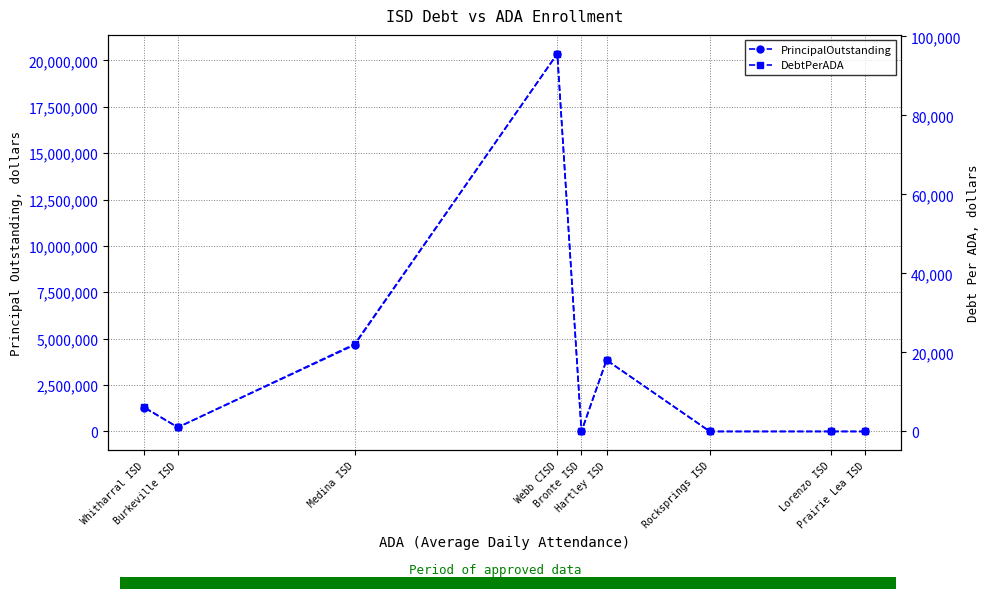

What is the difference between the highest and lowest values at Medina ISD?

4637891.6